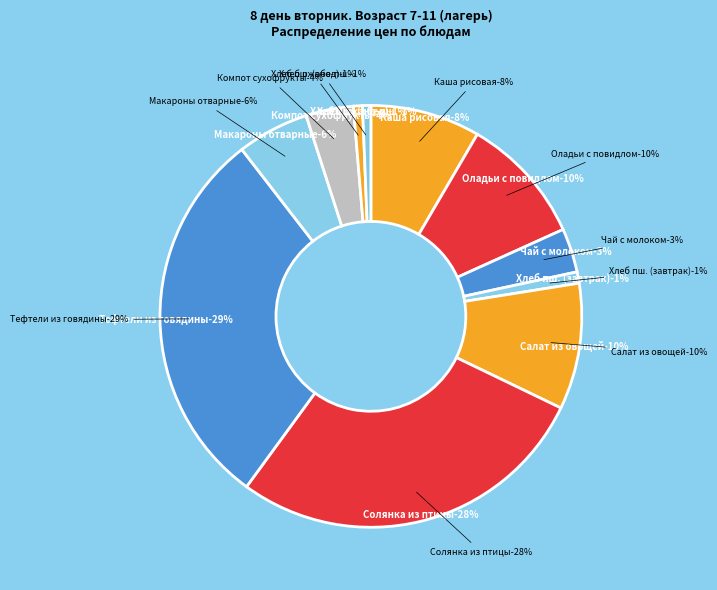

What is the ratio of the value at Каша рисовая молочная с маслом to the value at Компот из смеси сухофруктов?

2.3